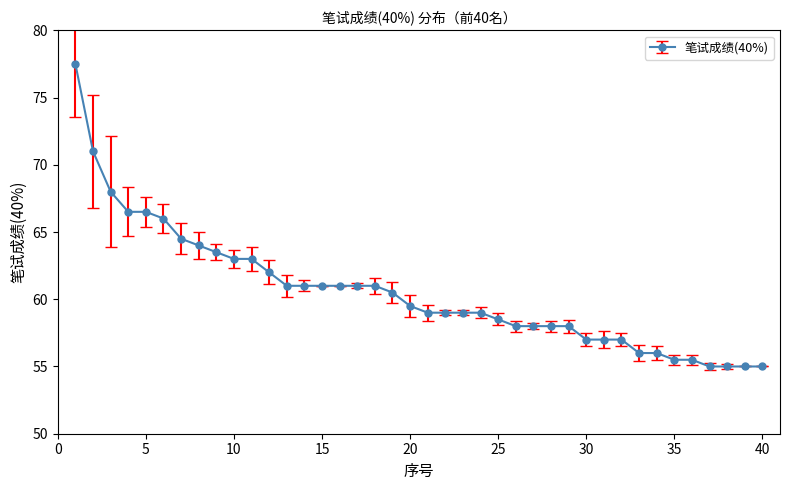

What is the minimum value shown in the chart?

55.0